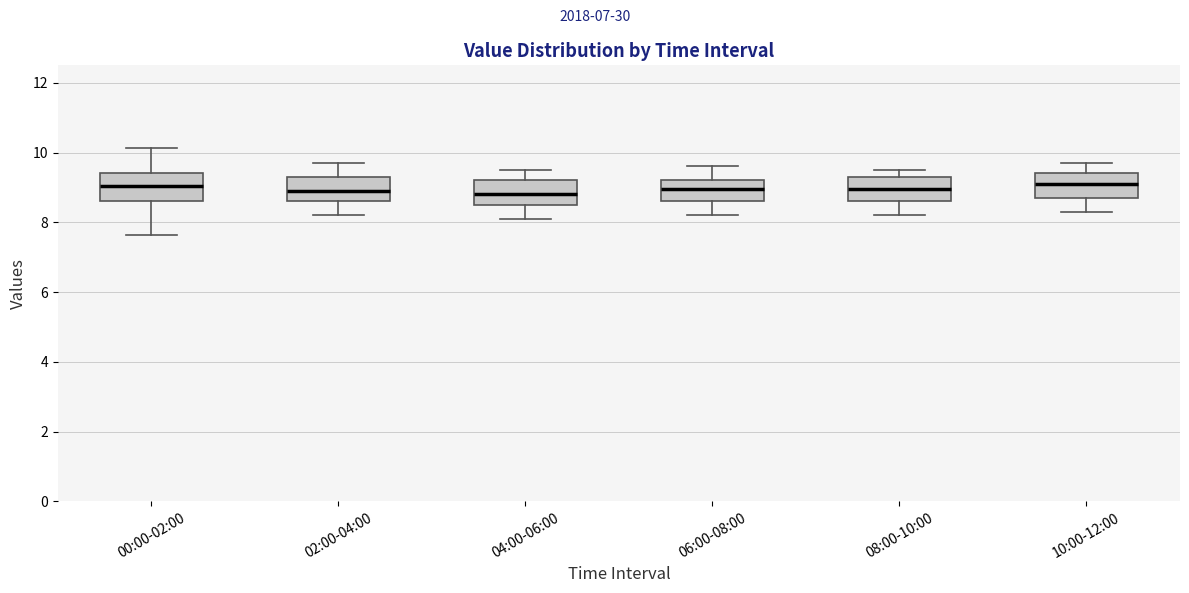

Reading left to right, read every box against the y-axis: the position of its median line, the range the box covers, and the ends of its whiskers. The values are not printed on the chart, so give them approximately, as read against the axis.

00:00-02:00: median 9.0, box 8.6 to 9.4, whiskers 7.6 to 10.2
02:00-04:00: median 9.0, box 8.6 to 9.4, whiskers 8.2 to 9.8
04:00-06:00: median 8.8, box 8.6 to 9.2, whiskers 8.2 to 9.6
06:00-08:00: median 9.0, box 8.6 to 9.2, whiskers 8.2 to 9.6
08:00-10:00: median 9.0, box 8.6 to 9.4, whiskers 8.2 to 9.6
10:00-12:00: median 9.2, box 8.8 to 9.4, whiskers 8.4 to 9.8